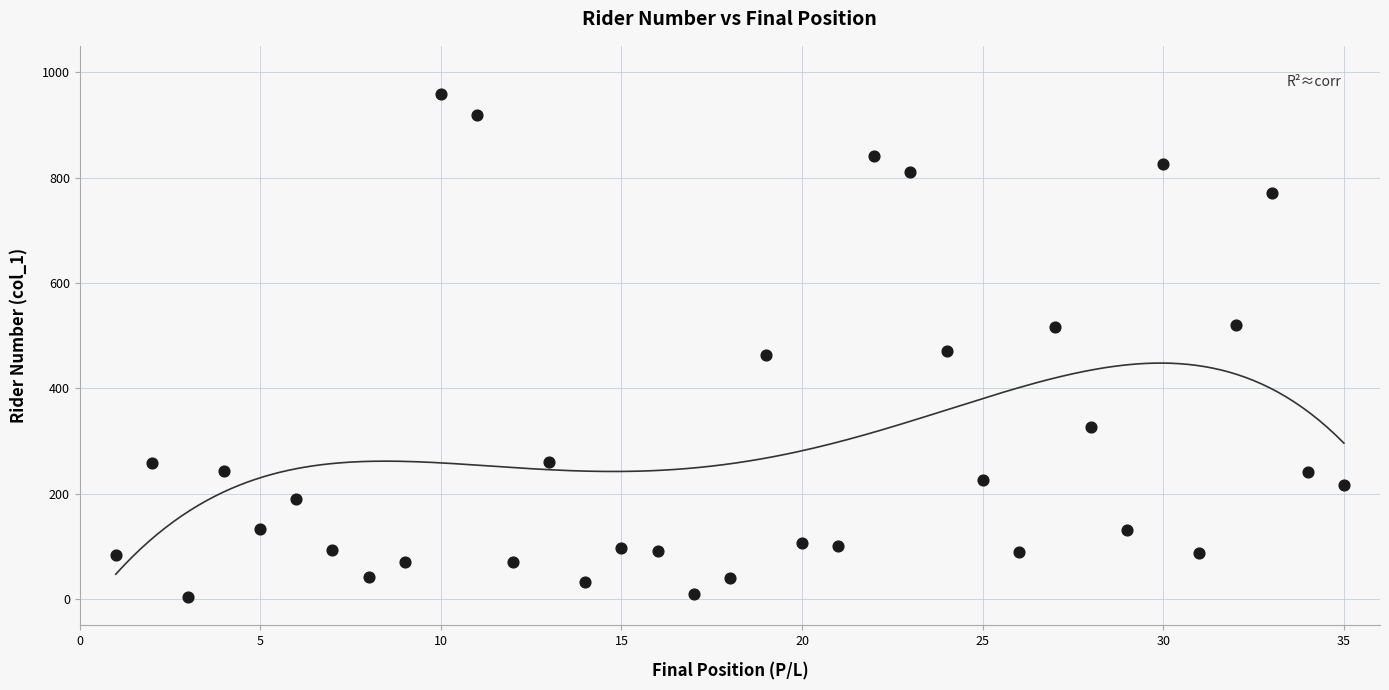

What is the range of Y values (max minus min)?

956